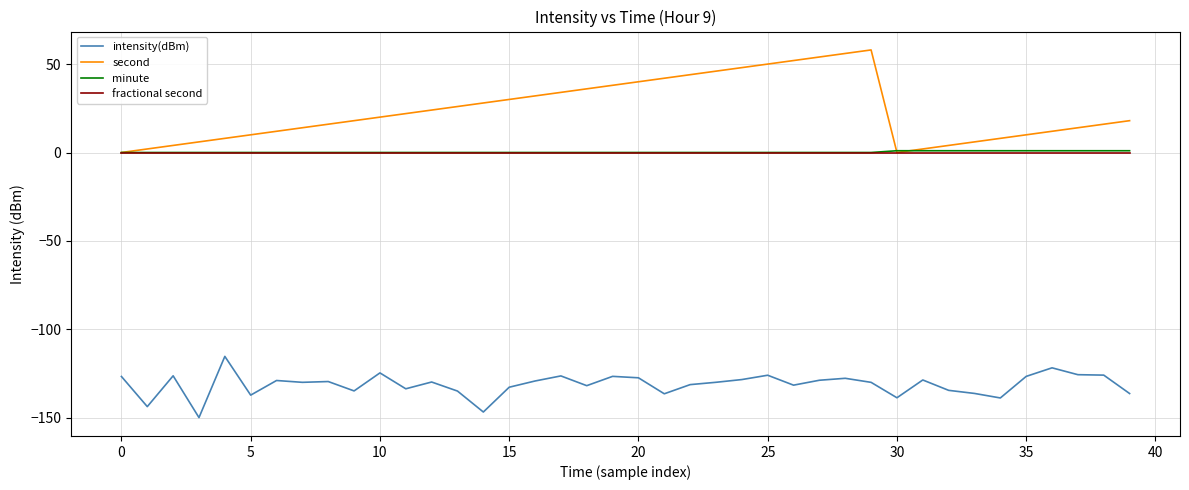

What is the maximum value shown in the chart?

58.0